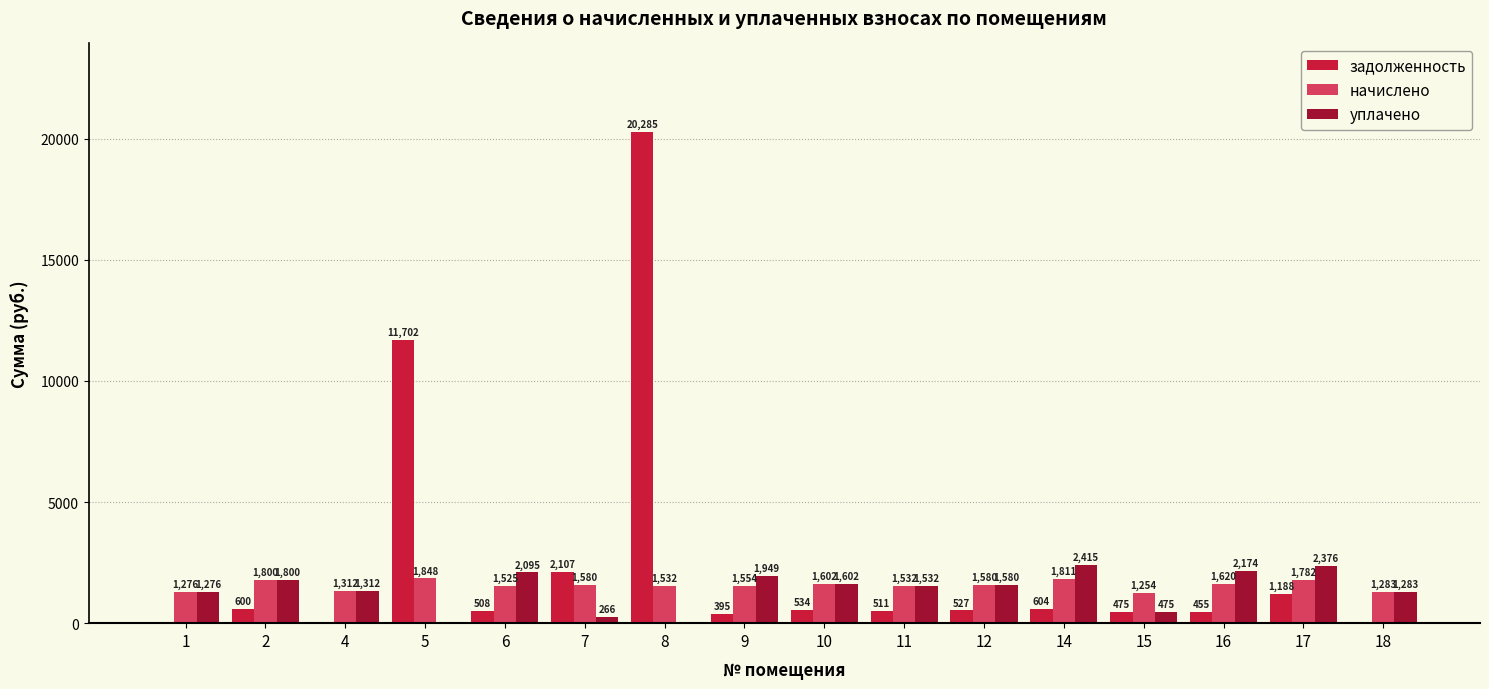

What value does the начислено series have at 17?

1781.7